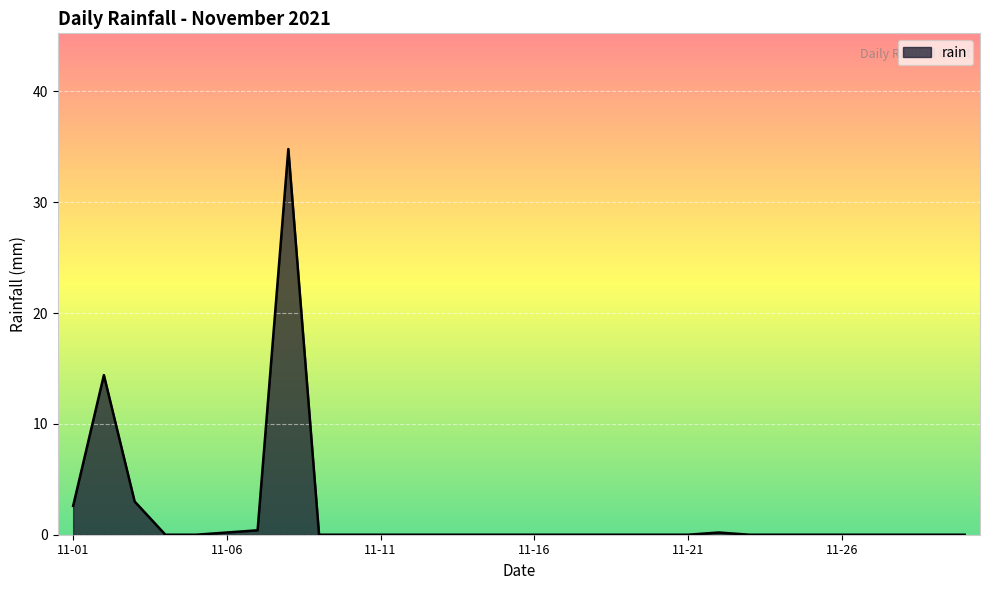

What is the difference between the maximum and minimum values?

34.8